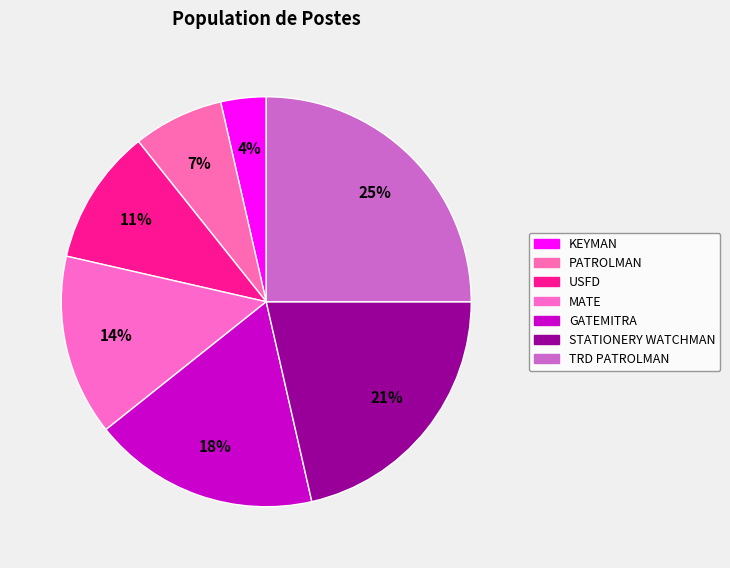

Which category has the biggest portion of the pie?

TRD PATROLMAN